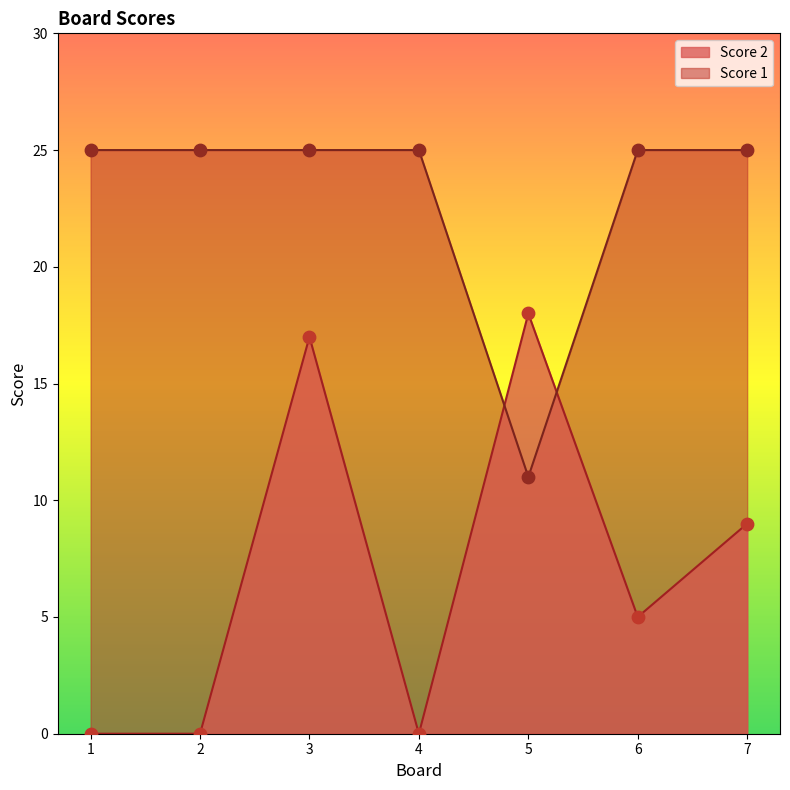

What is the total value across all series at 3?

42